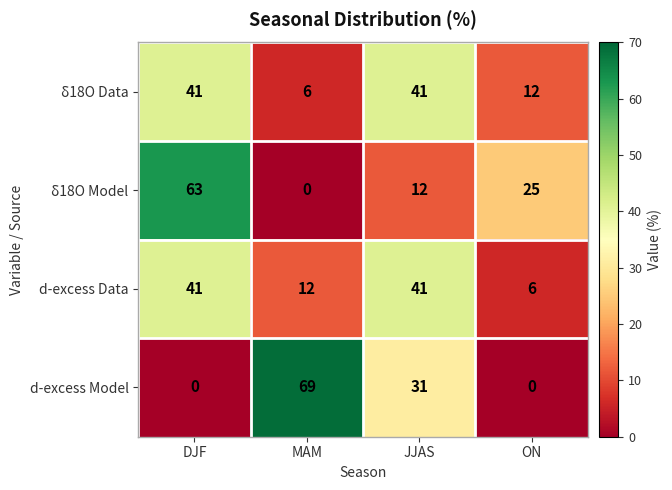

Reading left to right, list all the values displayed in this chart.

δ18O Data: DJF=41	MAM=6	JJAS=41	ON=12
δ18O Model: DJF=63	MAM=0	JJAS=12	ON=25
d-excess Data: DJF=41	MAM=12	JJAS=41	ON=6
d-excess Model: DJF=0	MAM=69	JJAS=31	ON=0